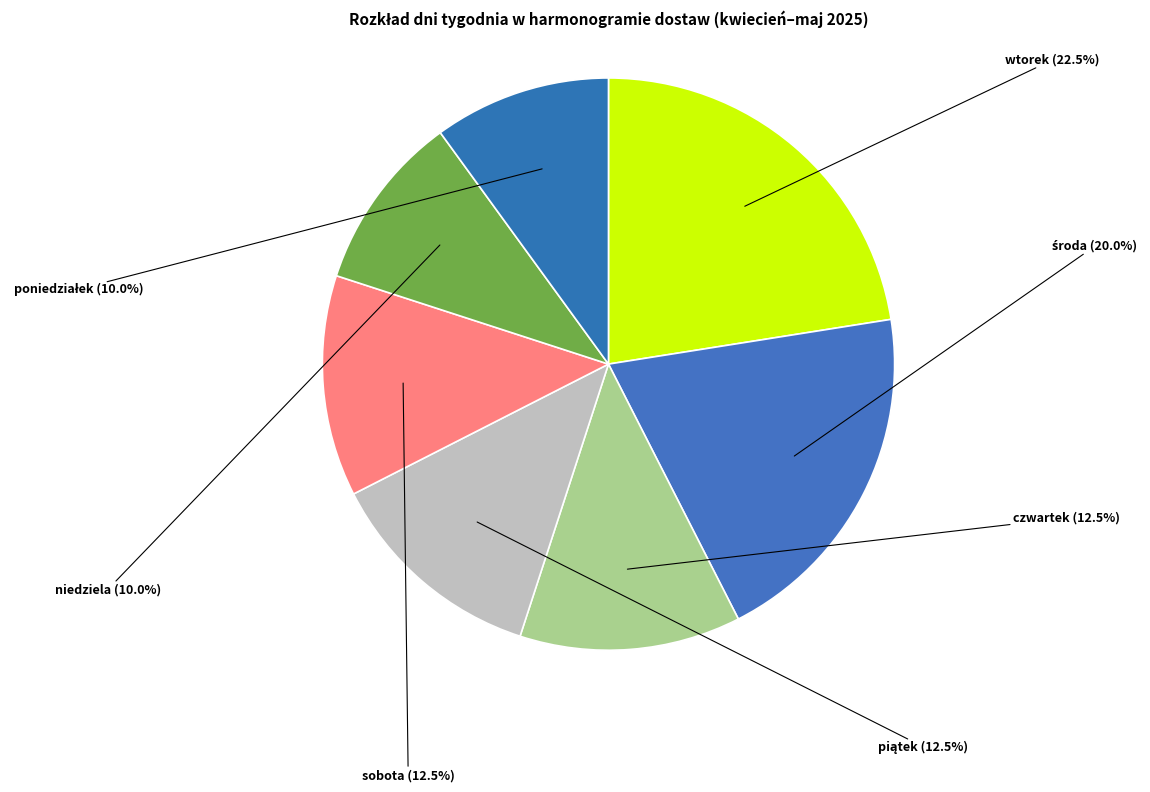

Does wtorek account for over 50% of the chart?

No